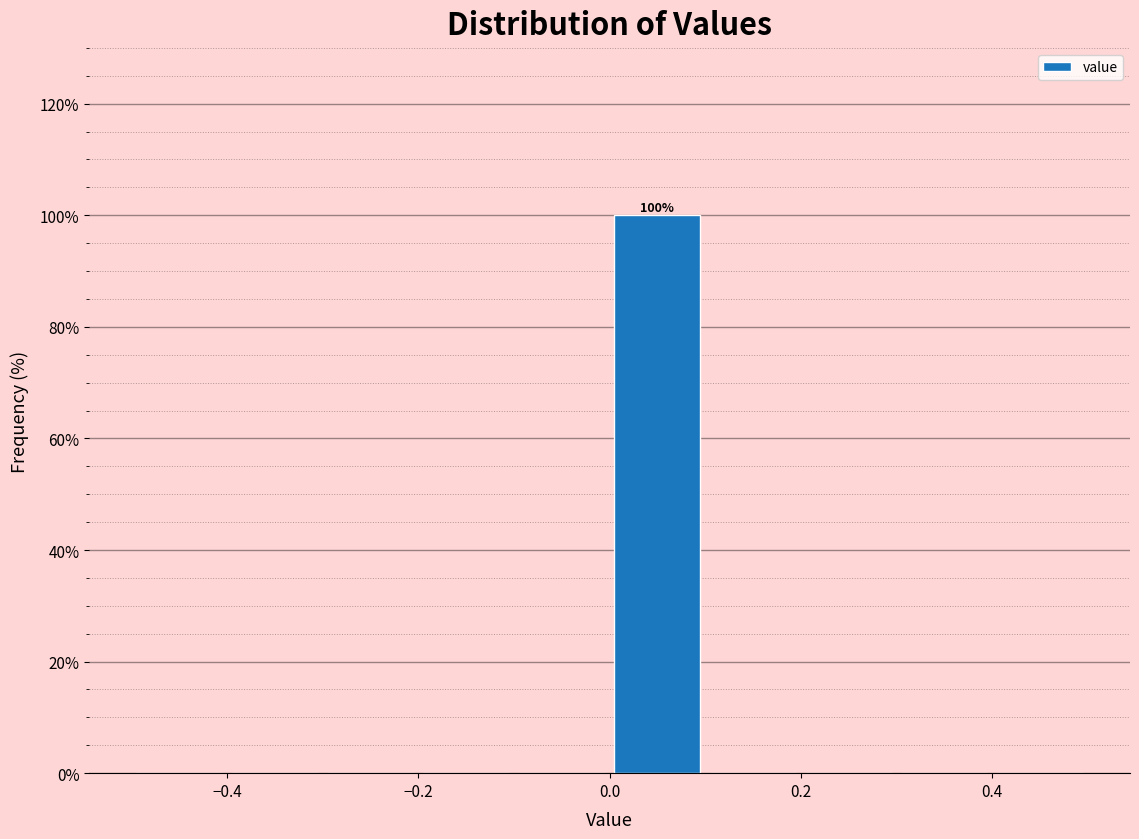

Which range on the x-axis has the tallest bar?

0.0 to 0.1